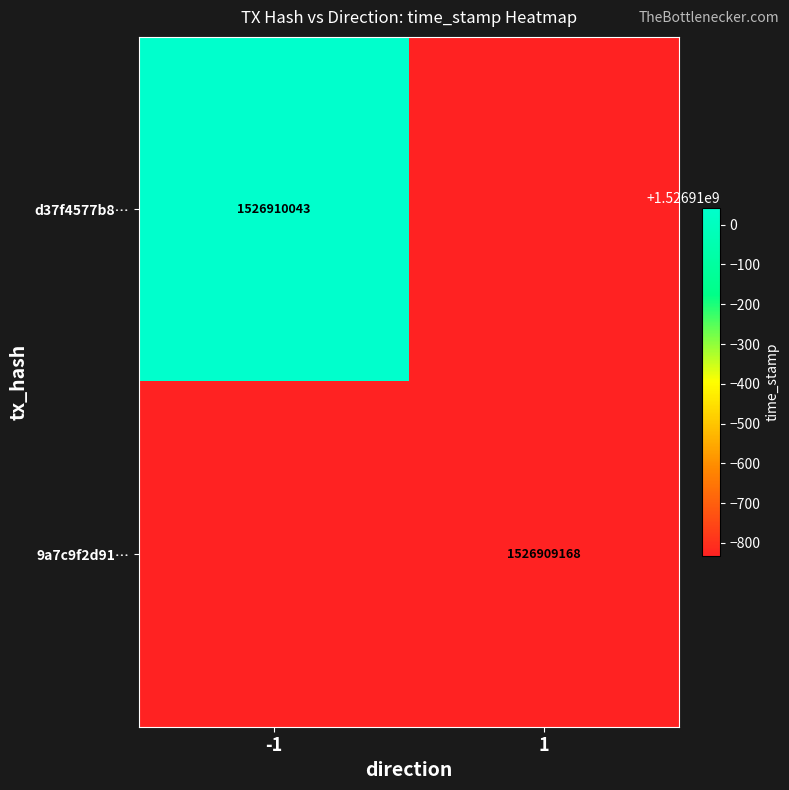

Which series has the largest total across all categories?

d37f4577b86096f5366916aea72054ebb78242f